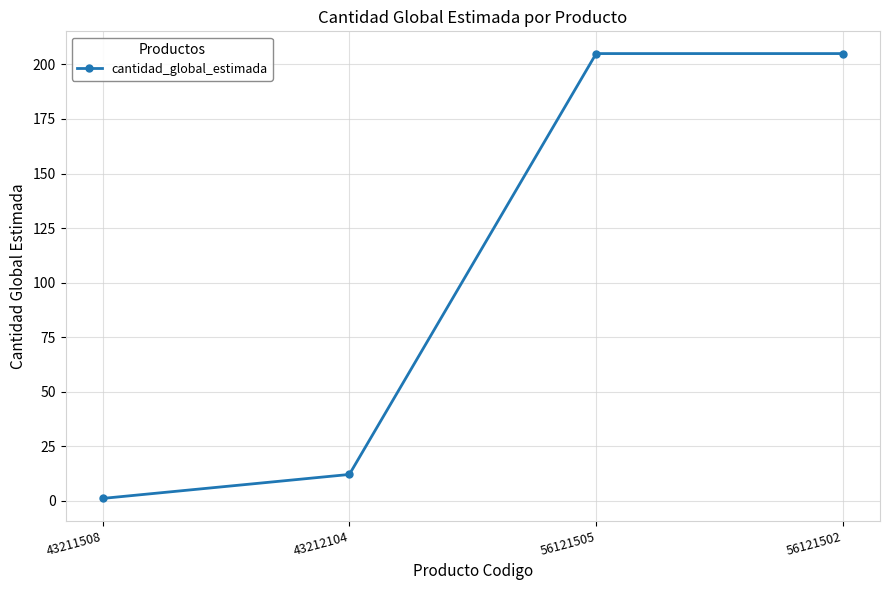

Approximately how many times larger is the value at 56121505 compared to 43212104?

17.1